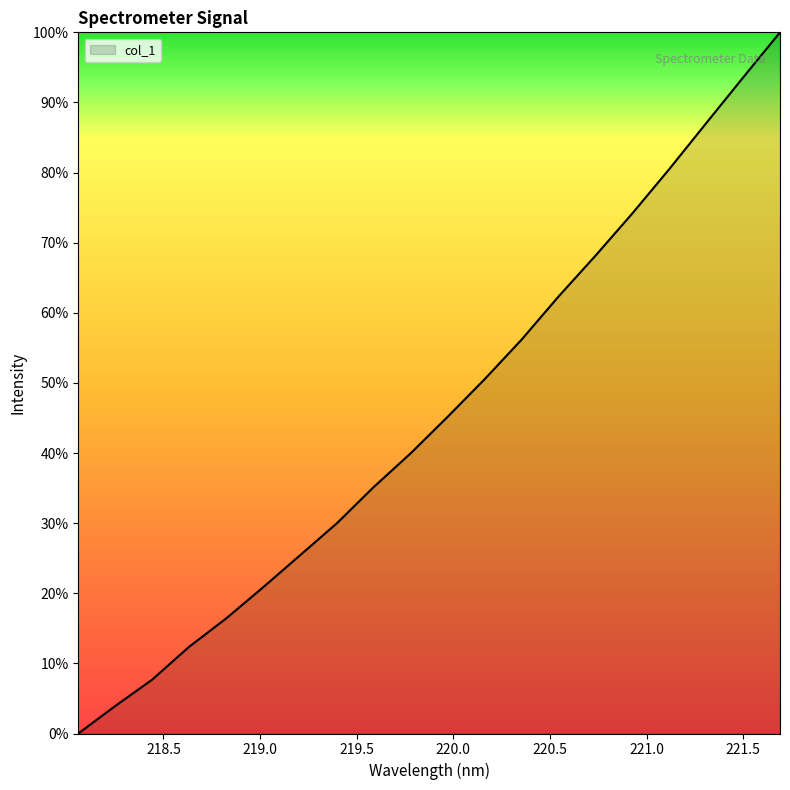

What is the difference between the maximum and minimum values?

100.0